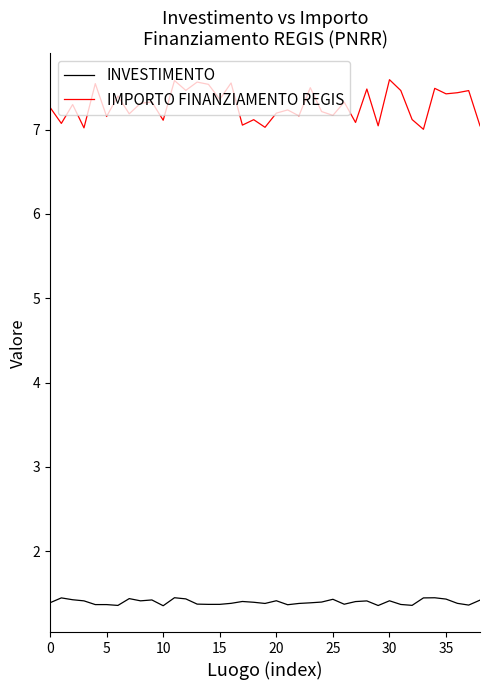

True or false: IMPORTO FINANZIAMENTO REGIS and INVESTIMENTO intersect in this chart.

False